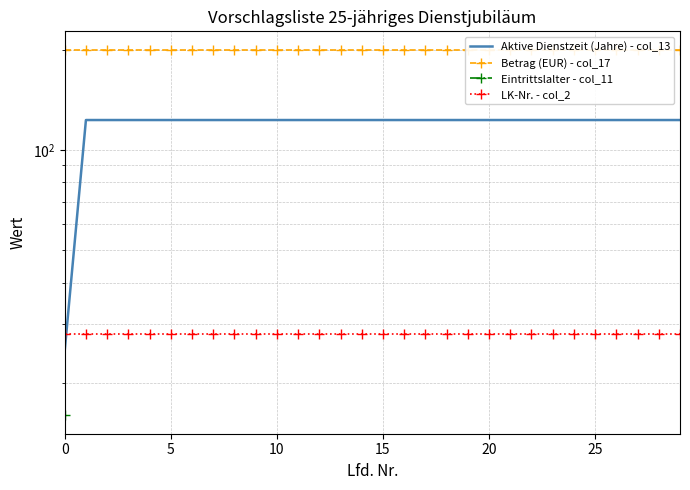

Is the value of Eintrittslalter - col_11 at 11 greater than the value of Betrag (EUR) - col_17 at 15?

No